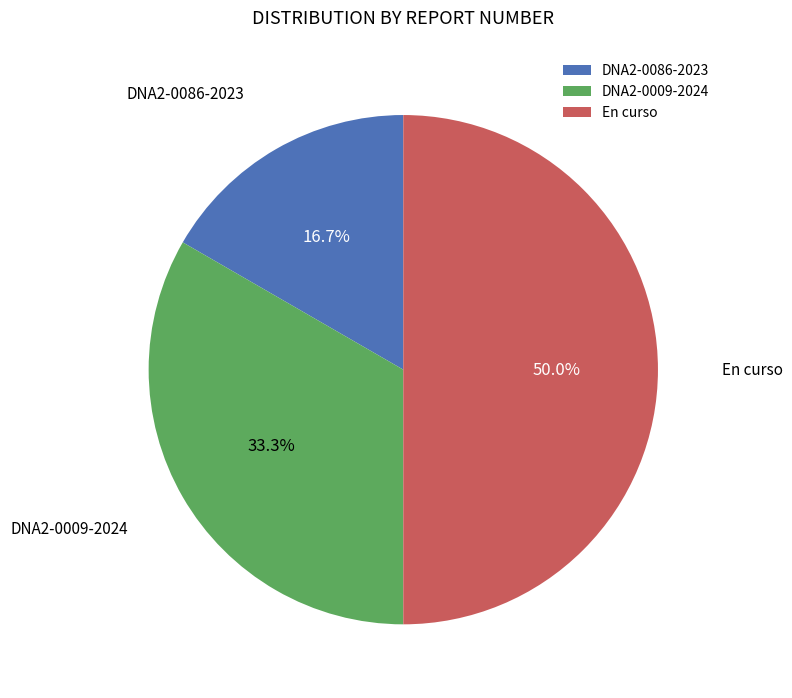

To the nearest percent, what is the difference between the DNA2-0086-2023 and En curso slice percentages?

33%